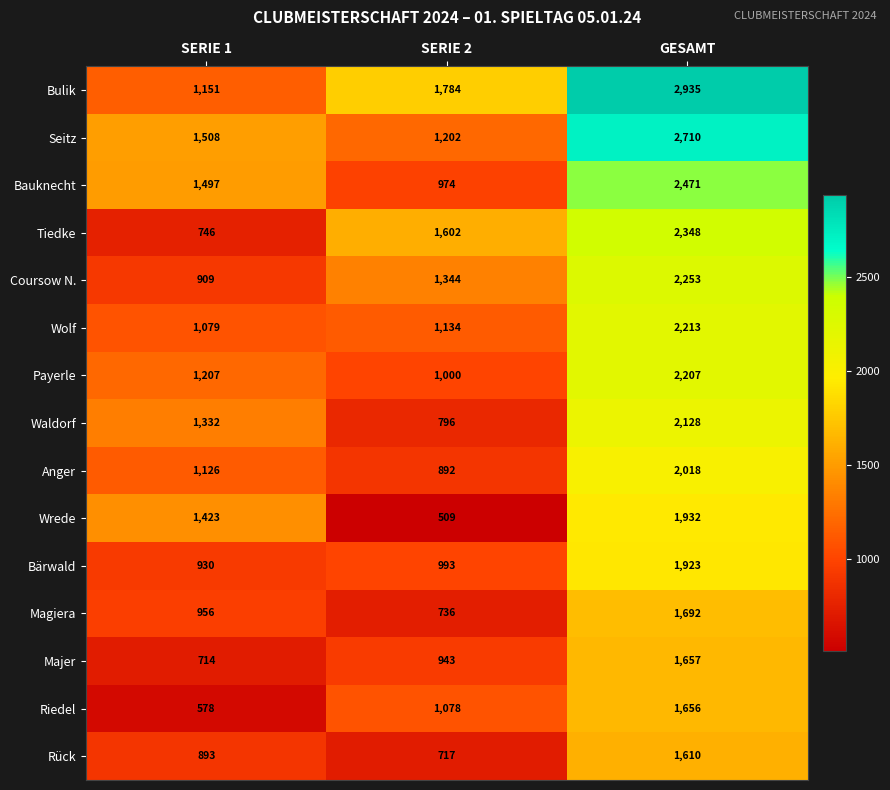

Which series changed the most between SERIE 1 and GESAMT?

Bulik